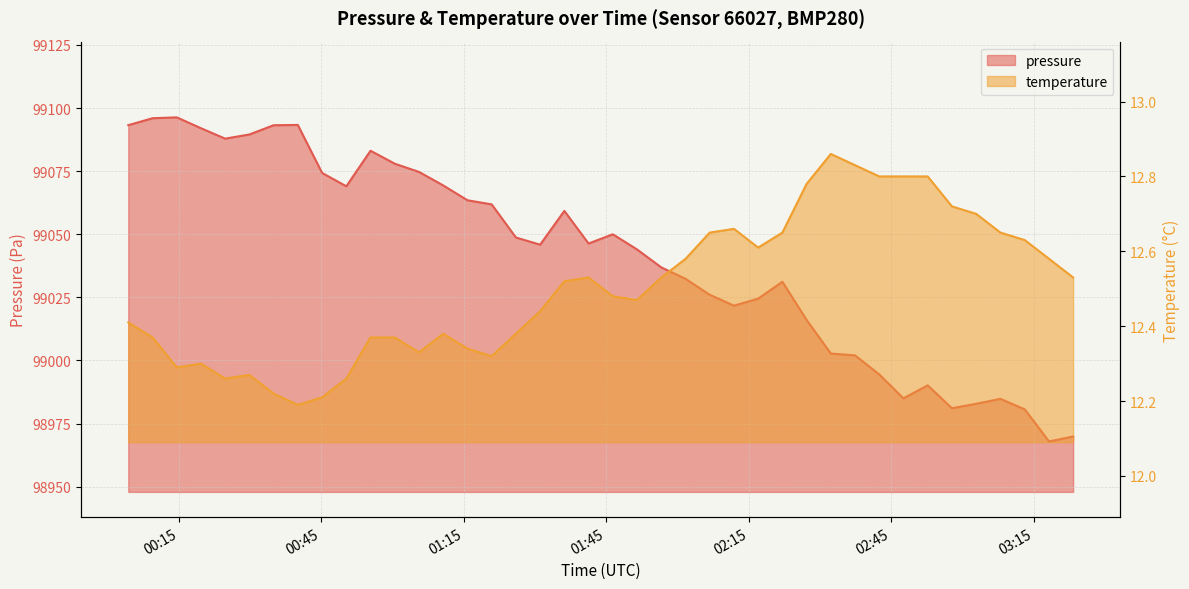

What is the sum of the temperature values at 2024-03-22T02:42:30 and 2024-03-22T03:02:55?

25.5